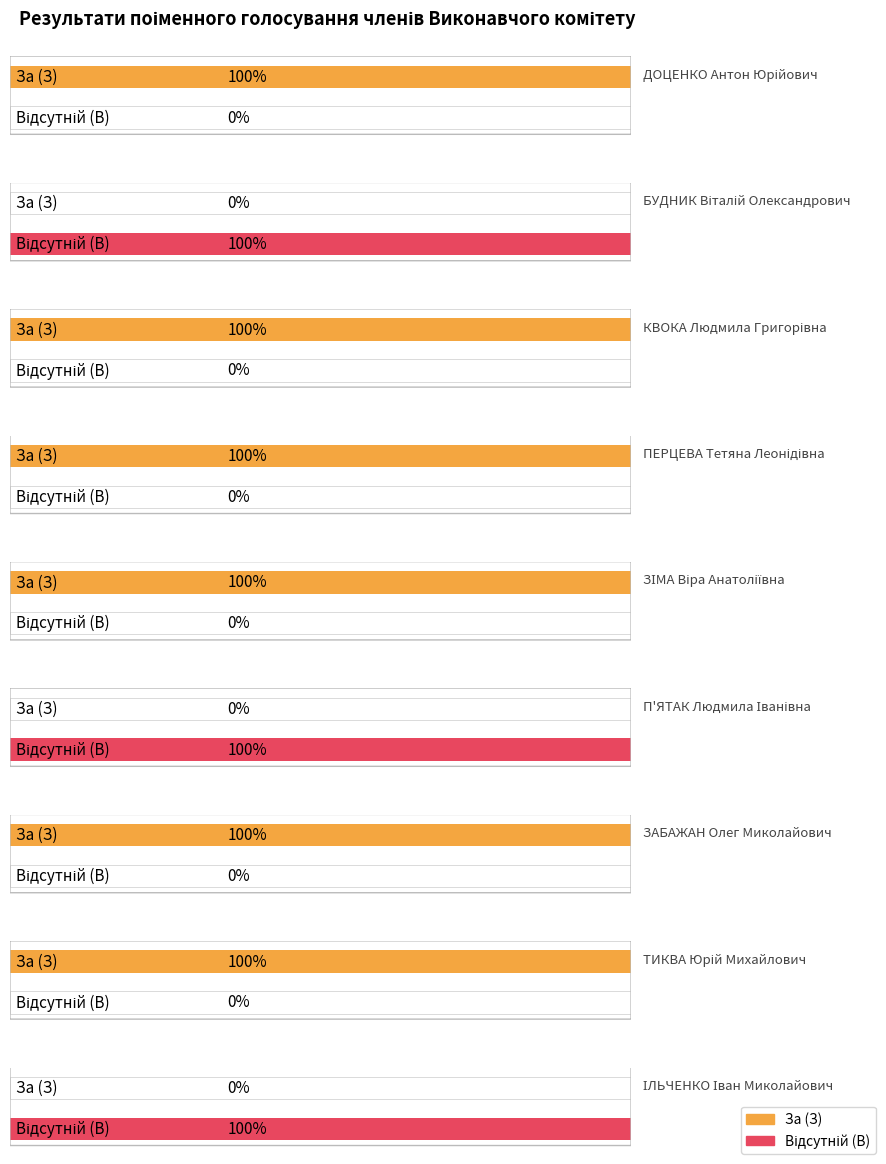

Which series has the widest spread of values?

З (За)